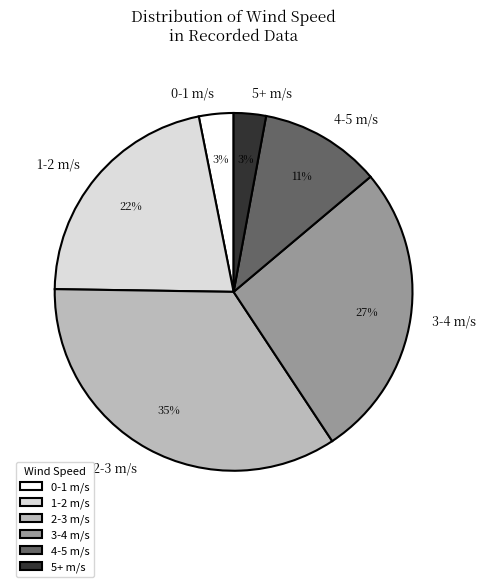

The 4-5 m/s slice represents 21% of the pie. True or false?

False